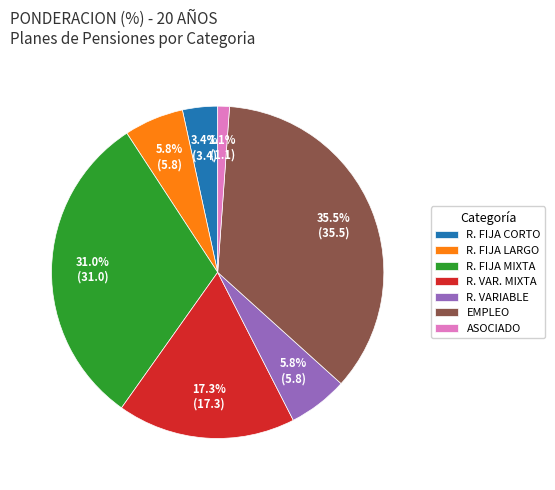

How much of the chart is everything except R. VAR. MIXTA?

82.7%